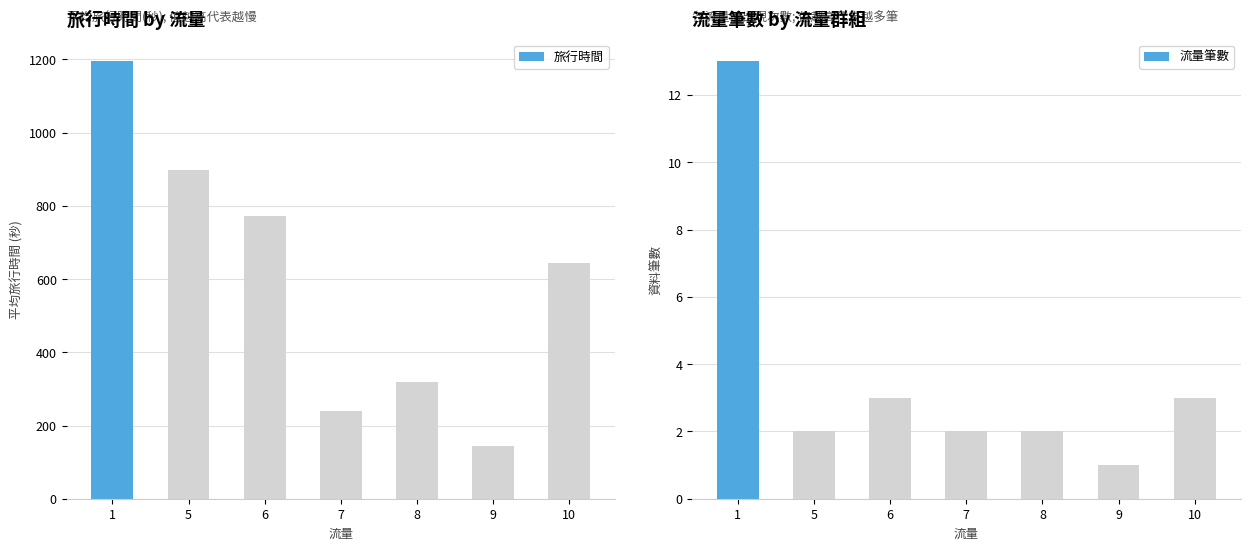

Rank the categories by 旅行時間 value from lowest to highest.

9, 7, 8, 10, 6, 5, 1